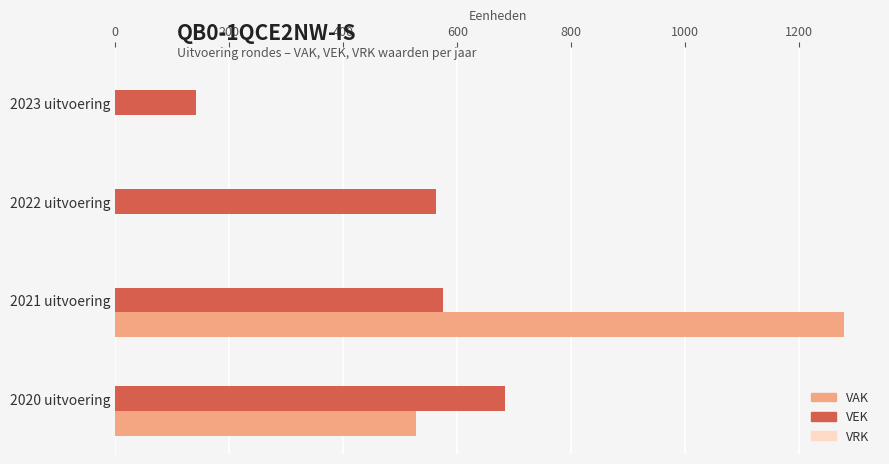

What is the total value across all series at 2022 uitvoering?

562